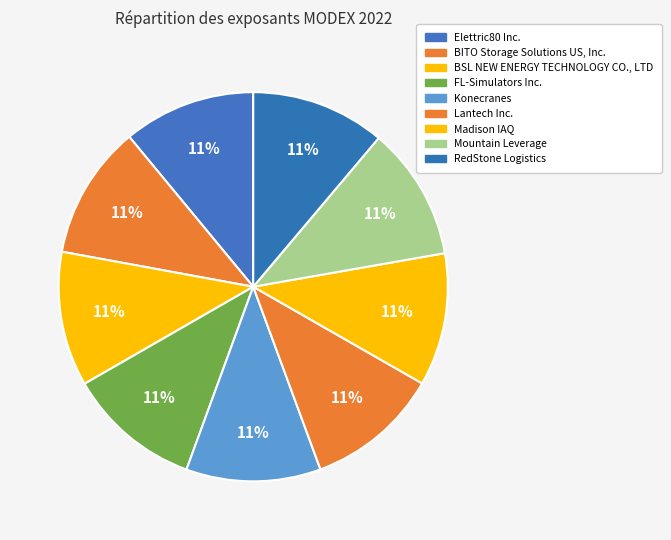

Which category has the biggest portion of the pie?

BSL NEW ENERGY TECHNOLOGY CO., LTD